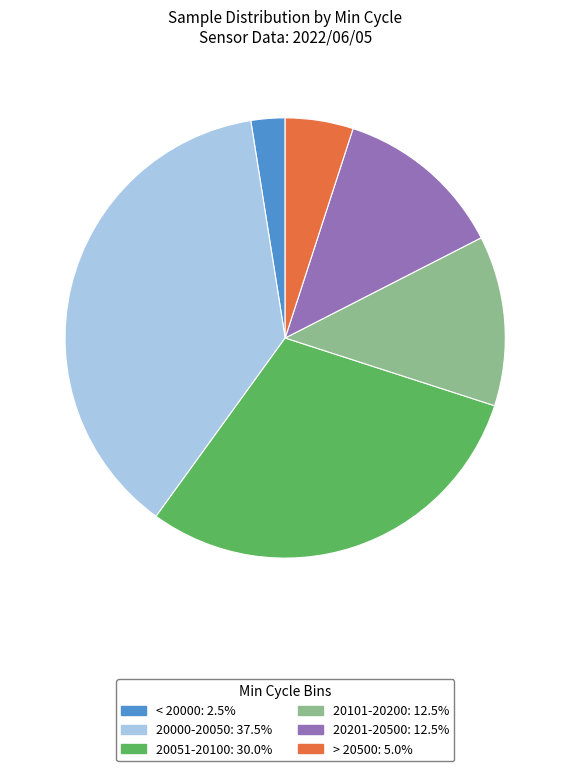

Is there a majority slice in this chart?

No